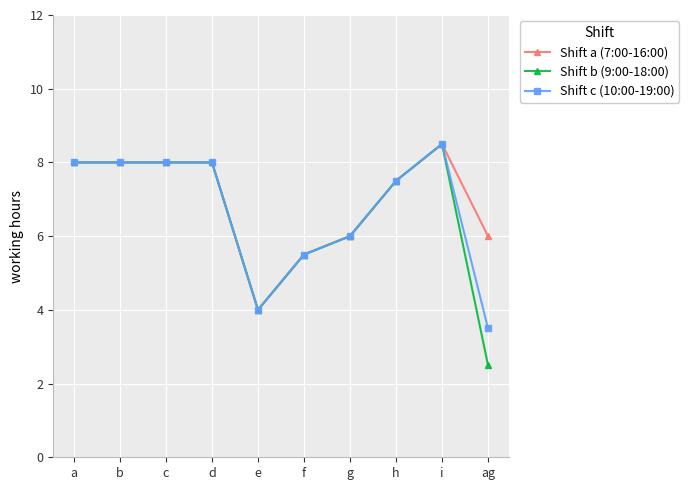

At which category is the sum across all series the highest?

i